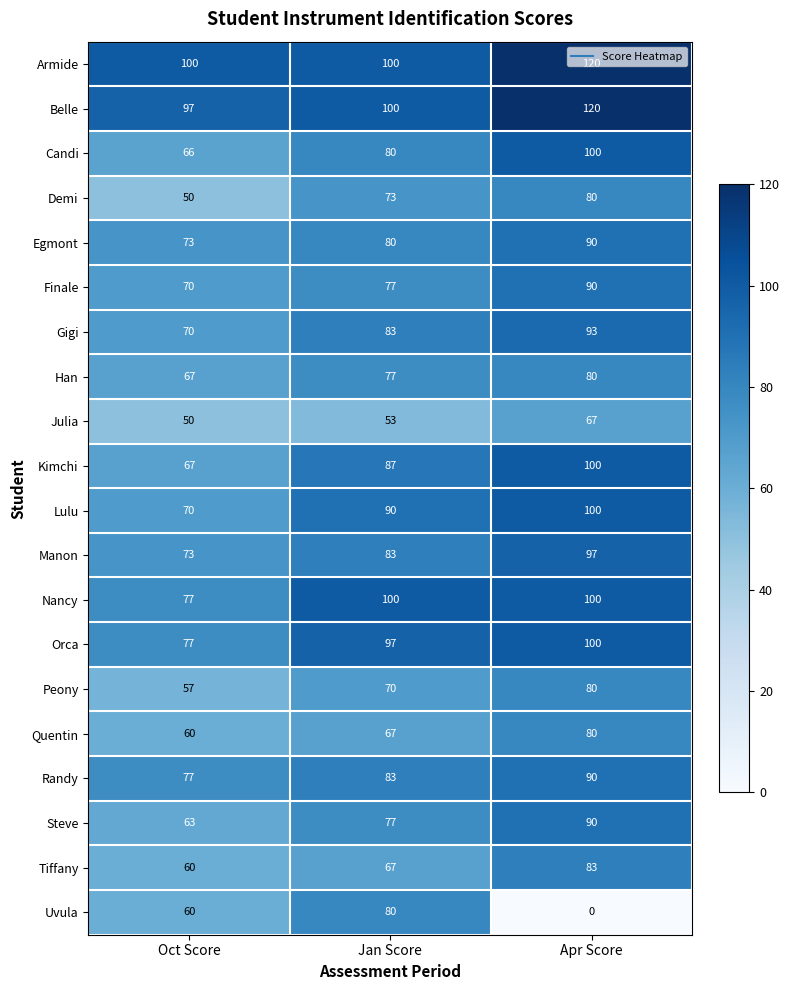

Is the value of Demi at Apr Score greater than the value of Quentin at Jan Score?

Yes